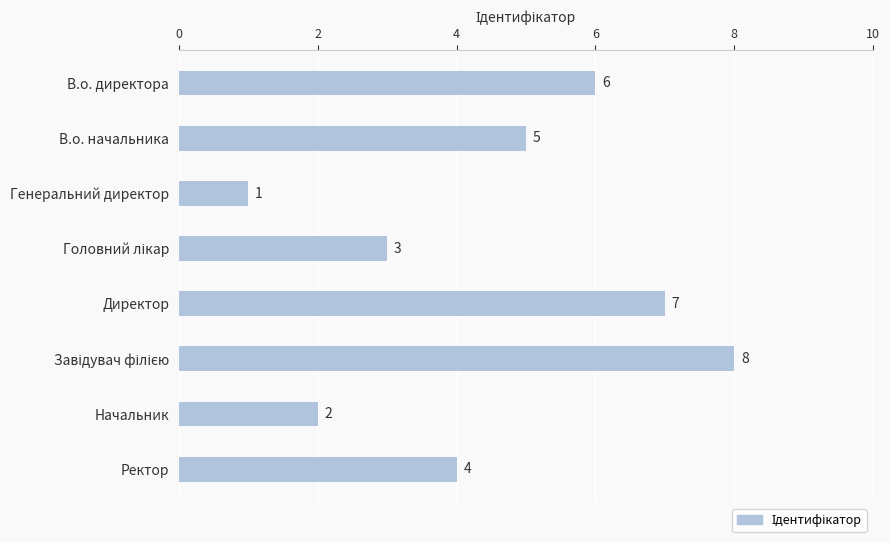

Count the values in the range 3 to 7.

5